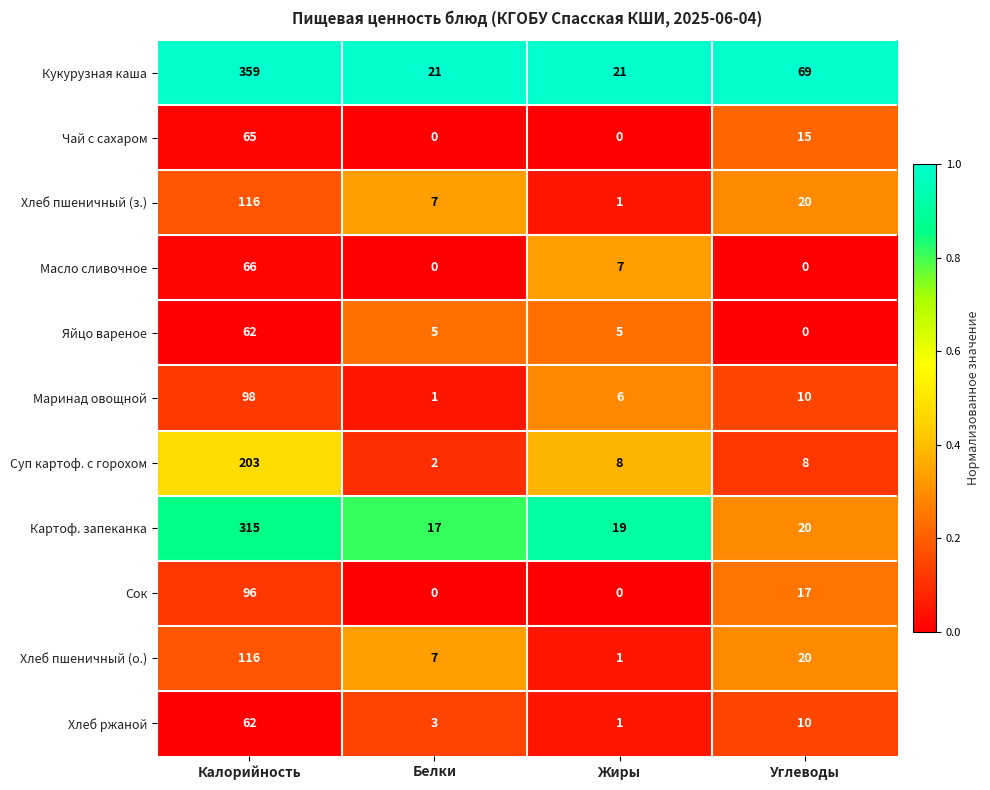

Which series has the largest total across all categories?

Кукурузная каша